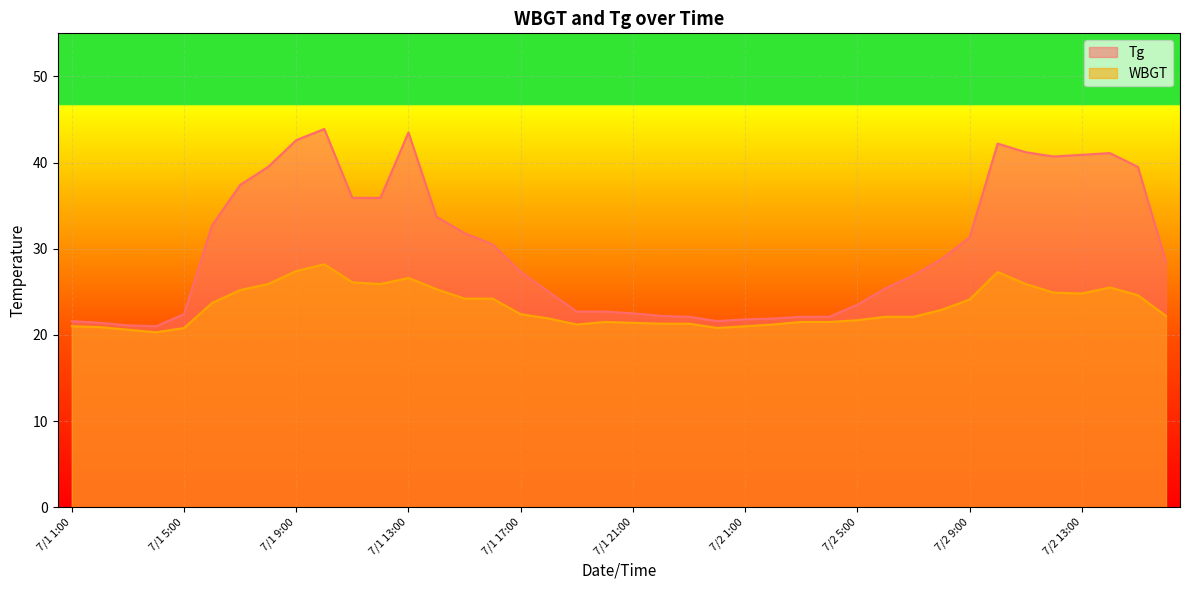

What is the difference between the second highest and minimum values in the WBGT series?

7.1